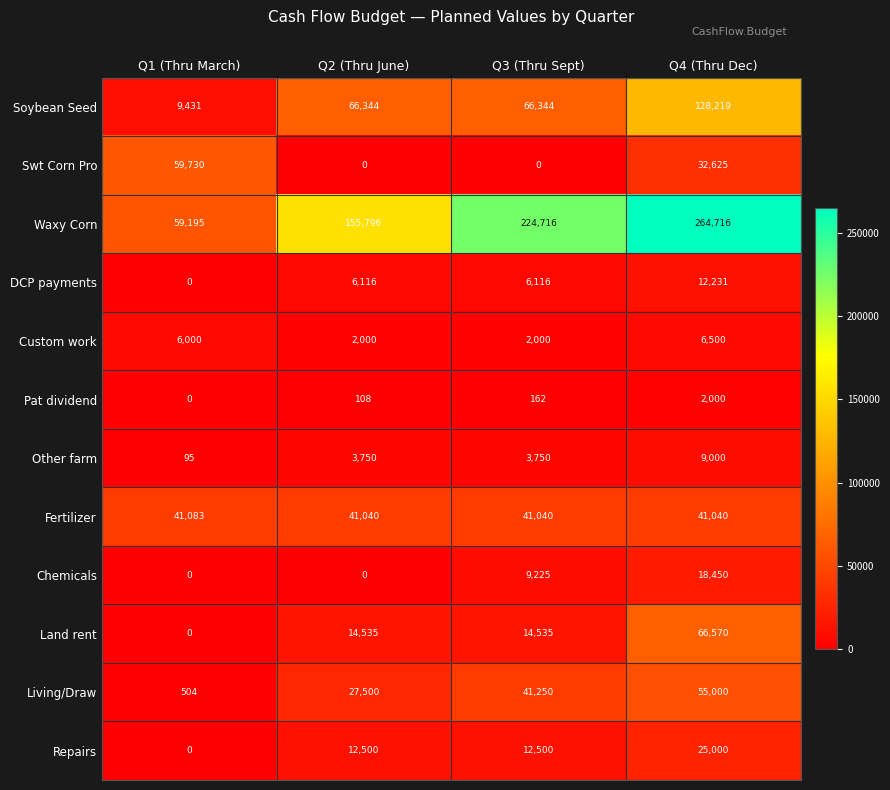

At how many categories does at least one series exceed 186834?

2